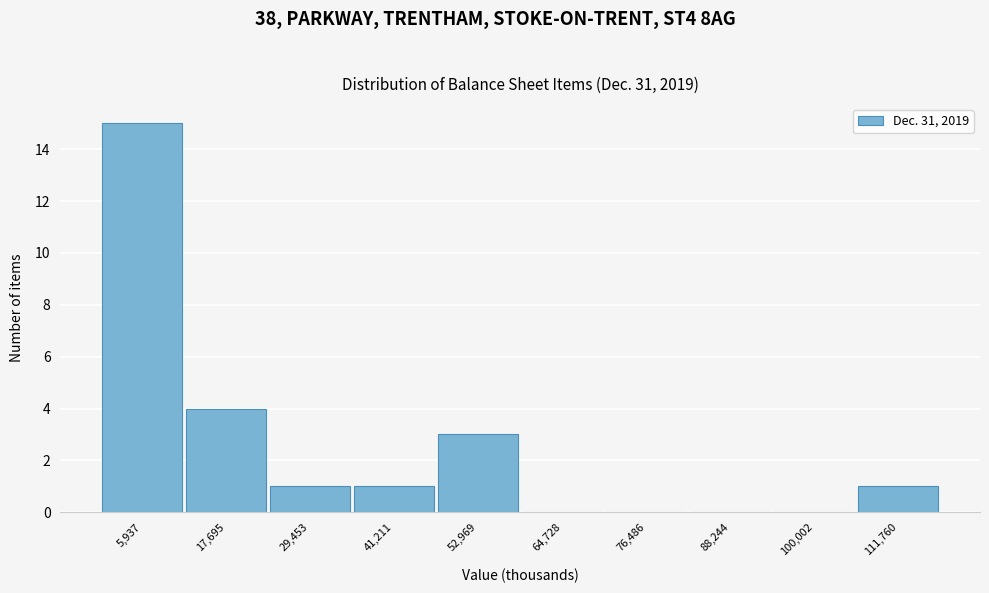

How tall is the bar that spans 36000 to 48000 on the x-axis? Neither the bar edges nor the heights are printed on the chart, so give them approximately, as read against the axes.

1